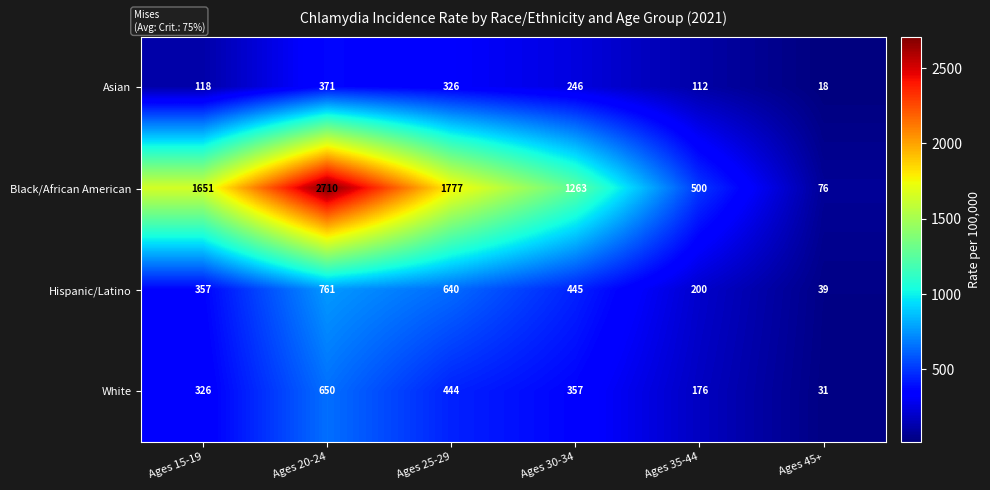

What is the spread (max minus min) of values at Ages 15-19?

1533